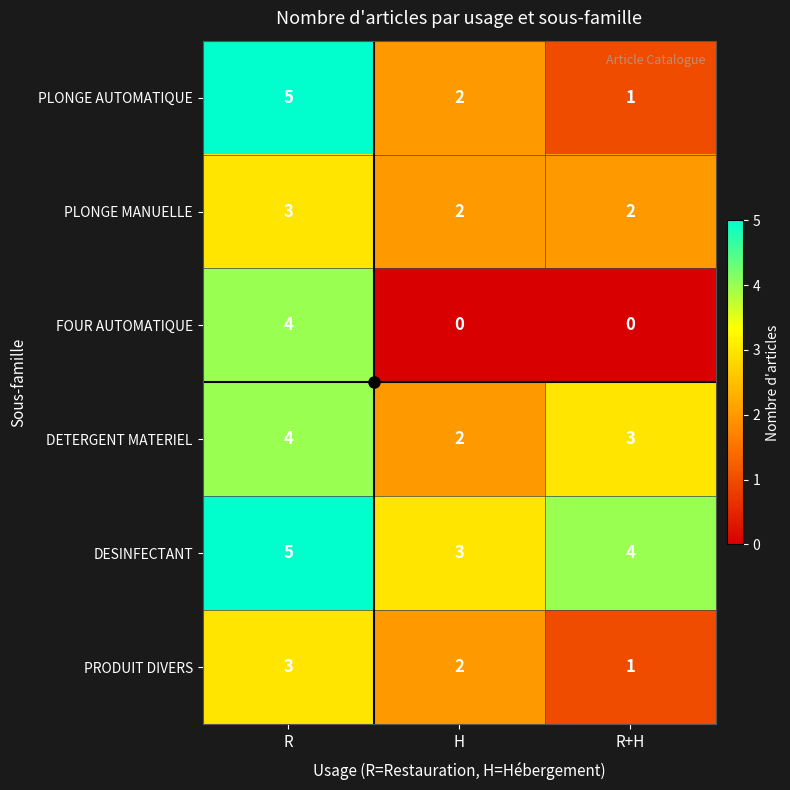

What is the spread (max minus min) of values at H?

3